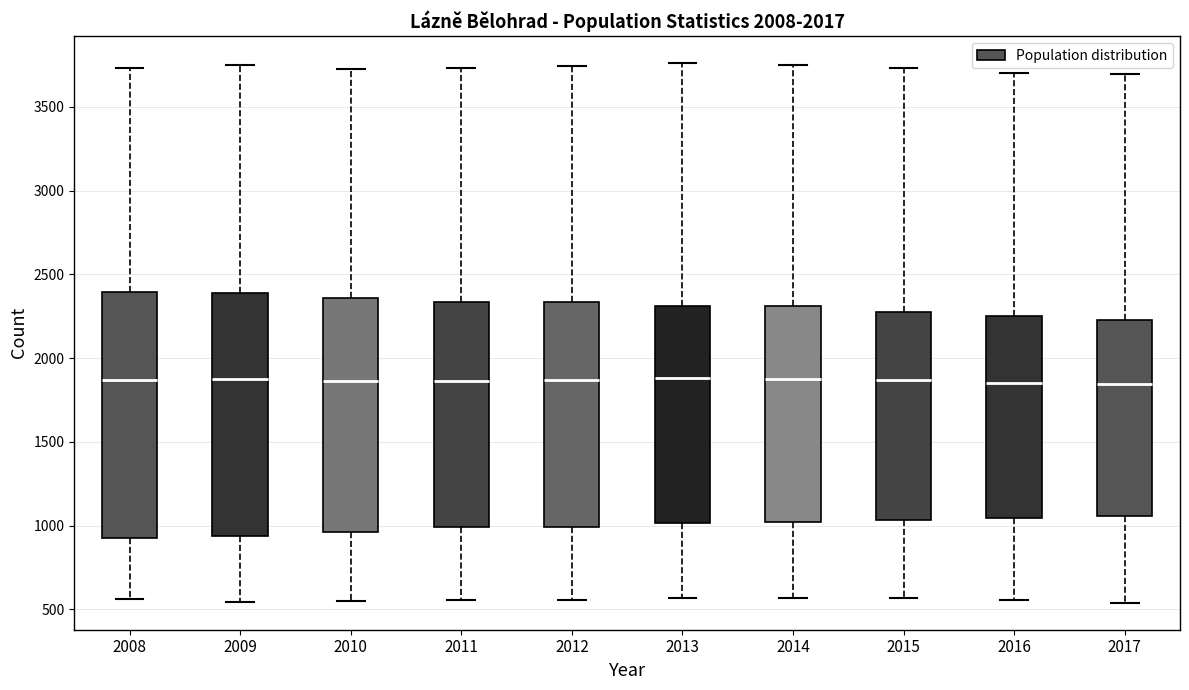

Reading left to right, transcribe this box plot: for each box, give where its median line is, the range the box spans, and where its two whiskers end, as read against the y-axis. The values are not printed on the chart, so give them approximately, as read against the axis.

2008: median 1850, box 950 to 2400, whiskers 550 to 3750
2009: median 1900, box 950 to 2400, whiskers 550 to 3750
2010: median 1850, box 950 to 2350, whiskers 550 to 3750
2011: median 1850, box 1000 to 2350, whiskers 550 to 3750
2012: median 1850, box 1000 to 2350, whiskers 550 to 3750
2013: median 1900, box 1000 to 2300, whiskers 550 to 3750
2014: median 1900, box 1000 to 2300, whiskers 550 to 3750
2015: median 1850, box 1050 to 2250, whiskers 550 to 3750
2016: median 1850, box 1050 to 2250, whiskers 550 to 3700
2017: median 1850, box 1050 to 2250, whiskers 550 to 3700